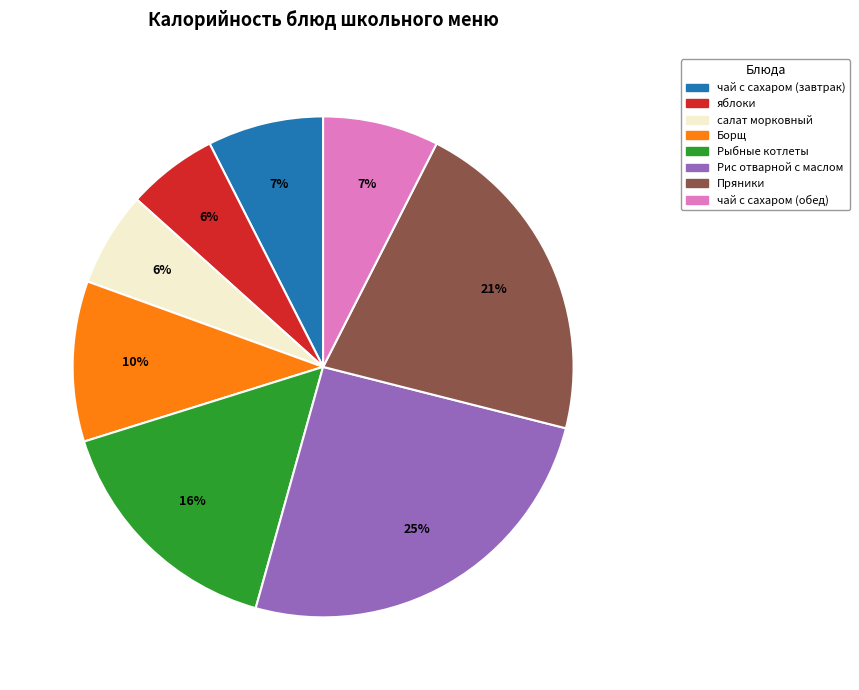

Which category has the biggest portion of the pie?

Рис отварной с маслом